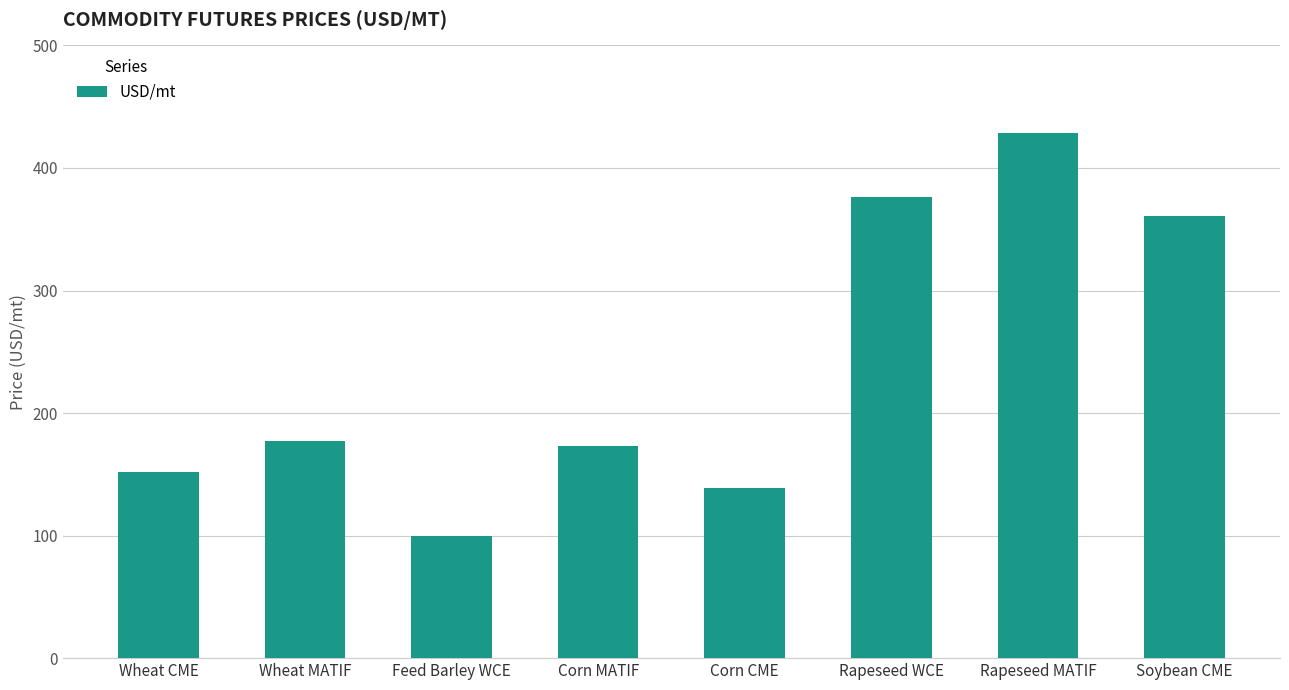

List the labels in order of value, smallest first.

Feed Barley WCE, Corn CME, Wheat CME, Corn MATIF, Wheat MATIF, Soybean CME, Rapeseed WCE, Rapeseed MATIF